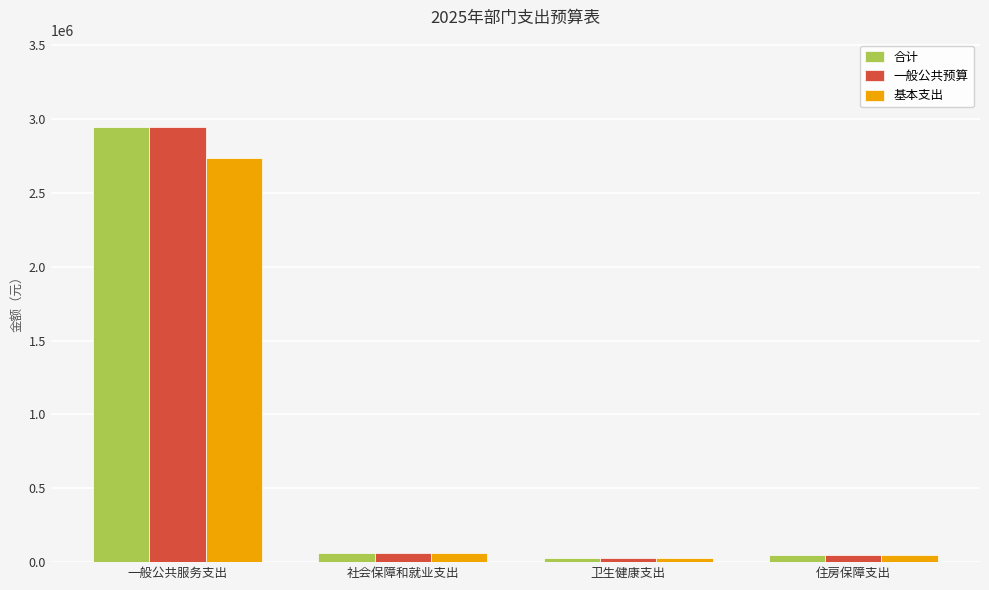

What is the highest value of the 一般公共预算 series?

2948458.3